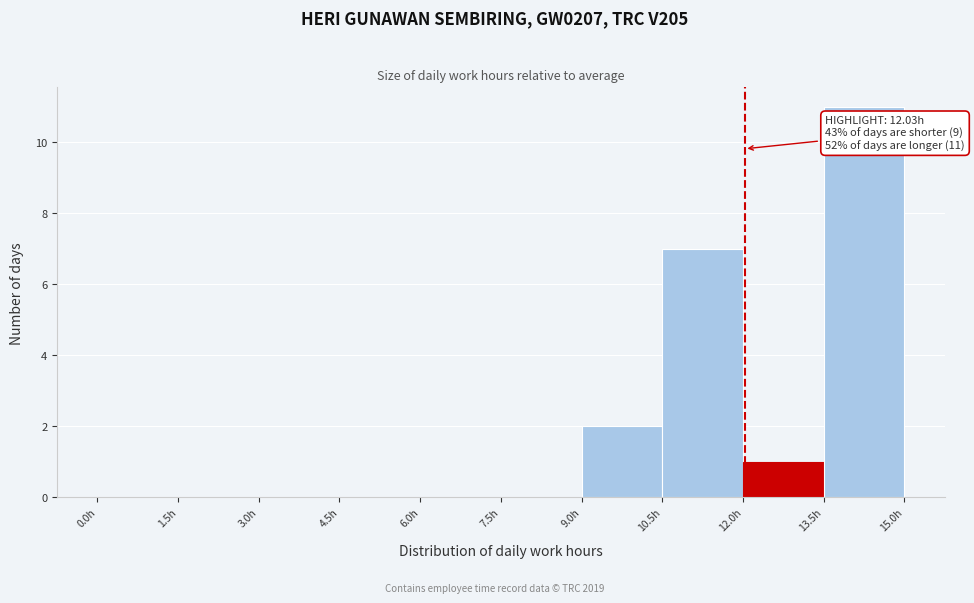

Which range on the x-axis has the tallest bar?

13.5 to 15.0